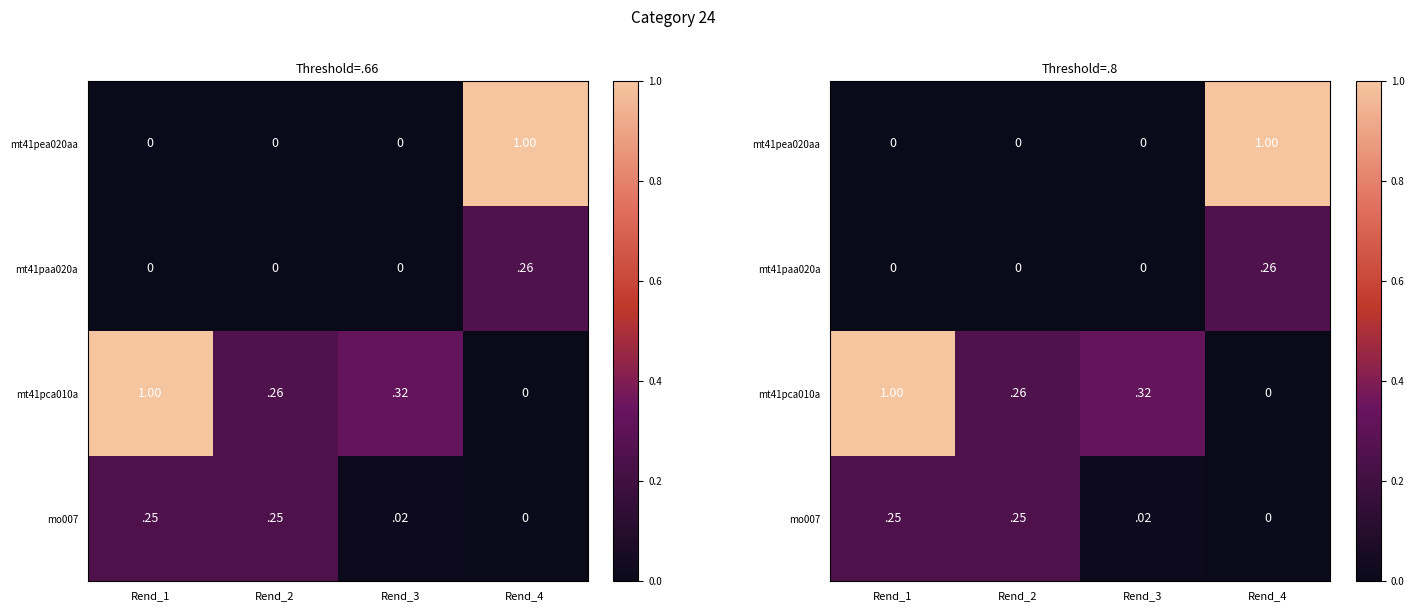

At which label is mt41pea020aa closest to 0?

Rend_1